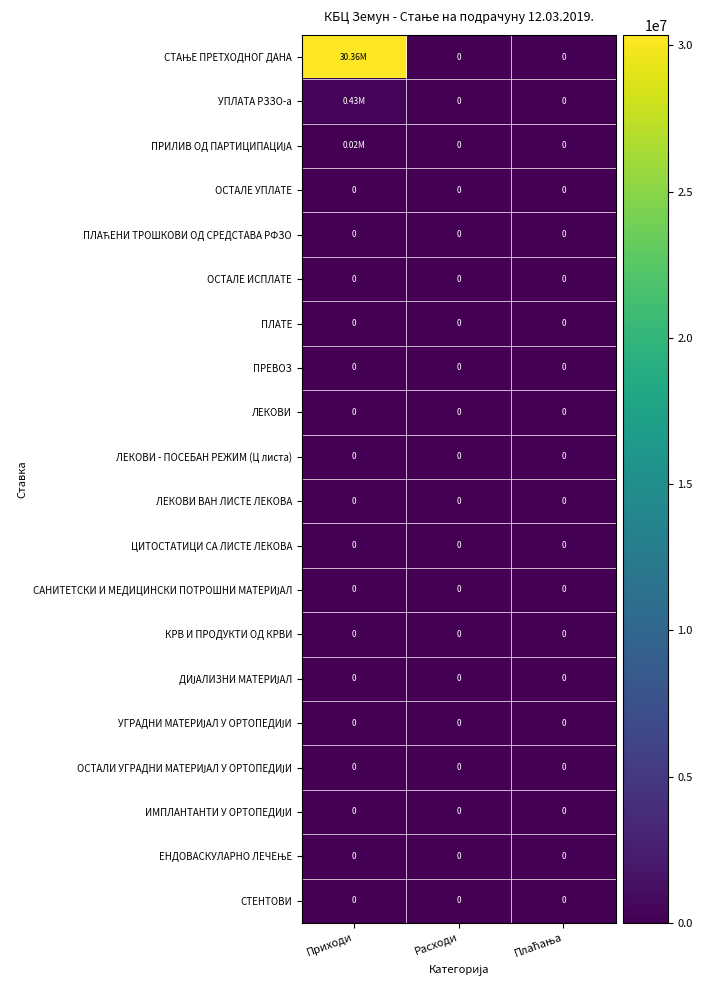

How many data points does each series have?

3